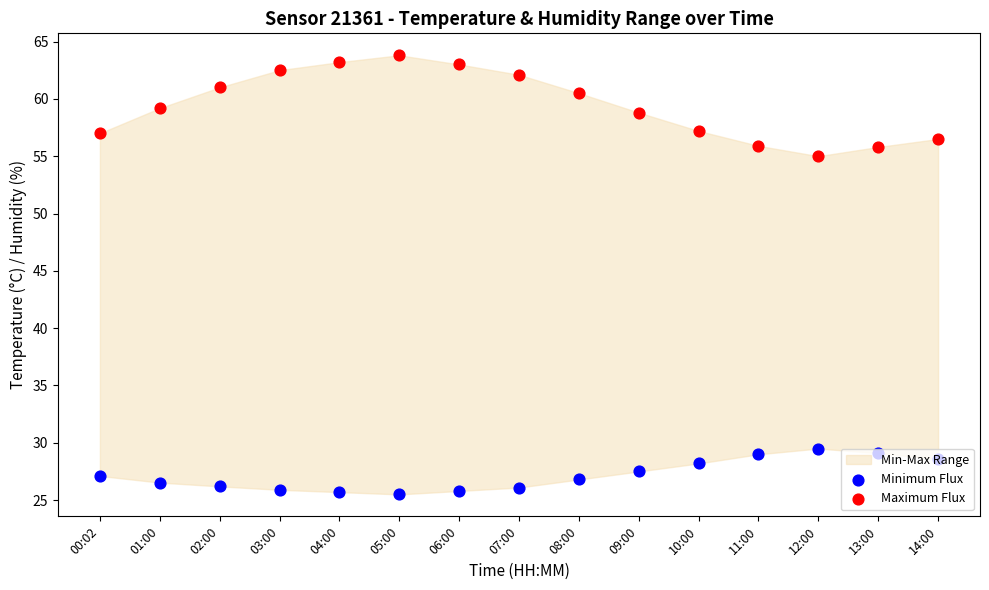

Is the value of Maximum Flux at 10:00 greater than the value of Minimum Flux at 08:00?

Yes